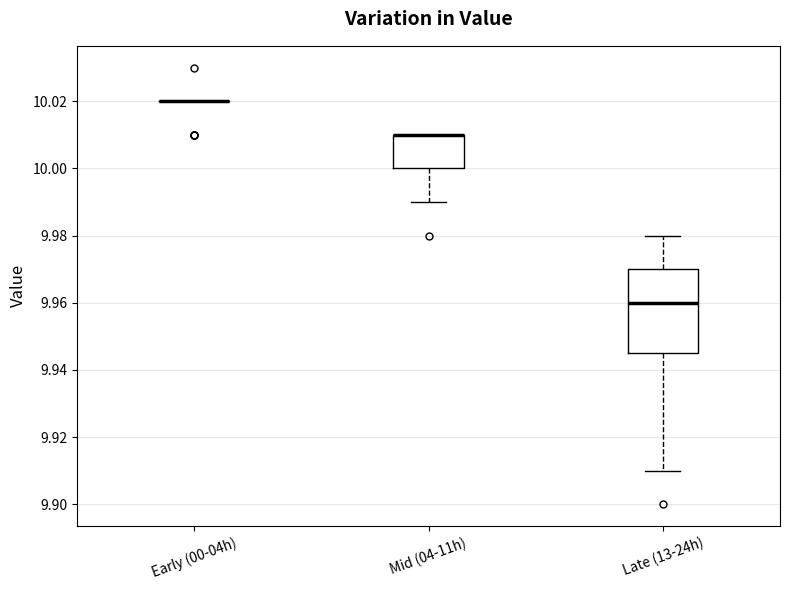

Where does the median line of the box for Late (13-24h) sit on the y-axis? The values are not printed on the chart, so give them approximately, as read against the axis.

9.960